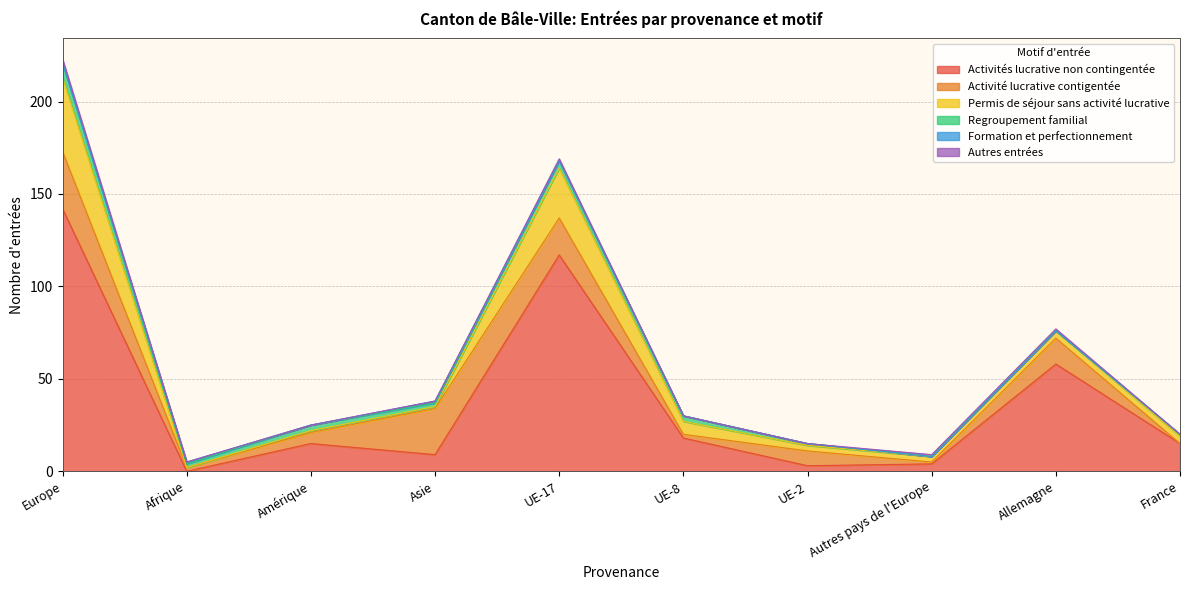

What is the difference between the maximum and minimum values in the Autres entrées series?

2